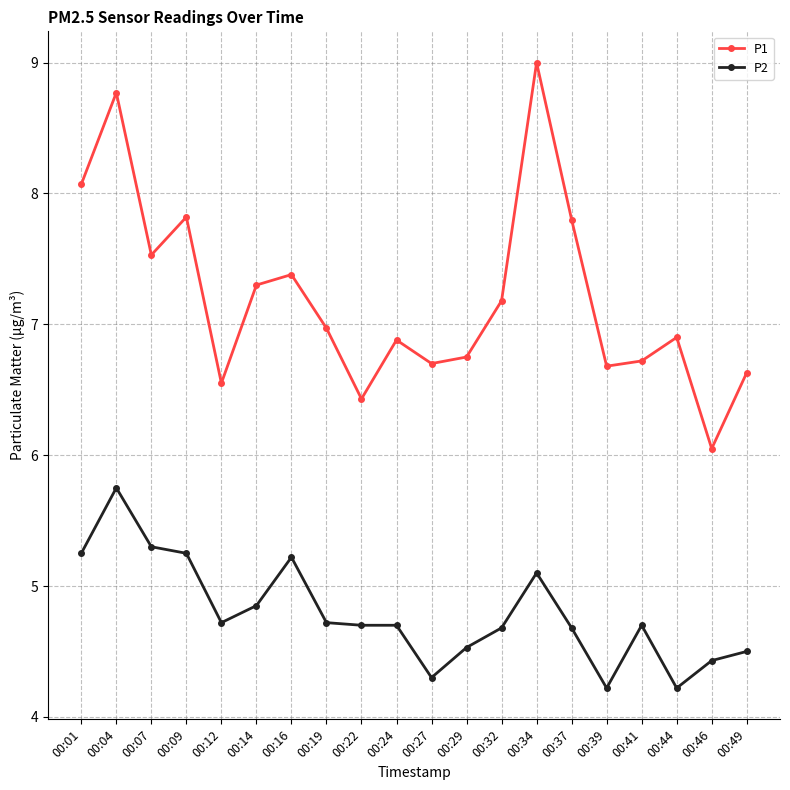

True or false: P2 and P1 intersect in this chart.

False